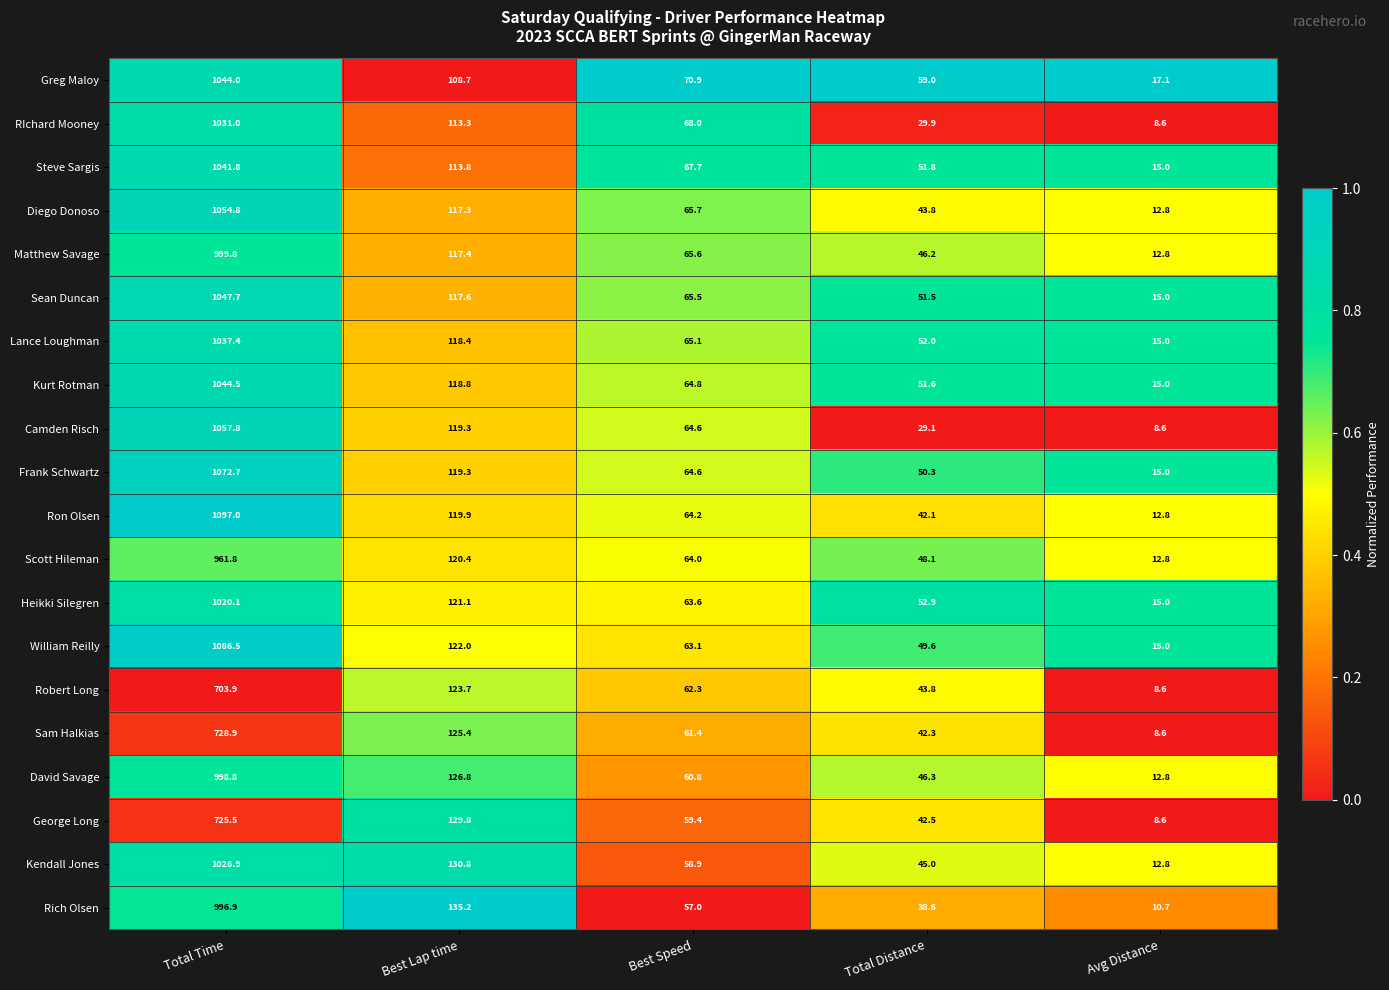

Count the number of categories in the chart.

5